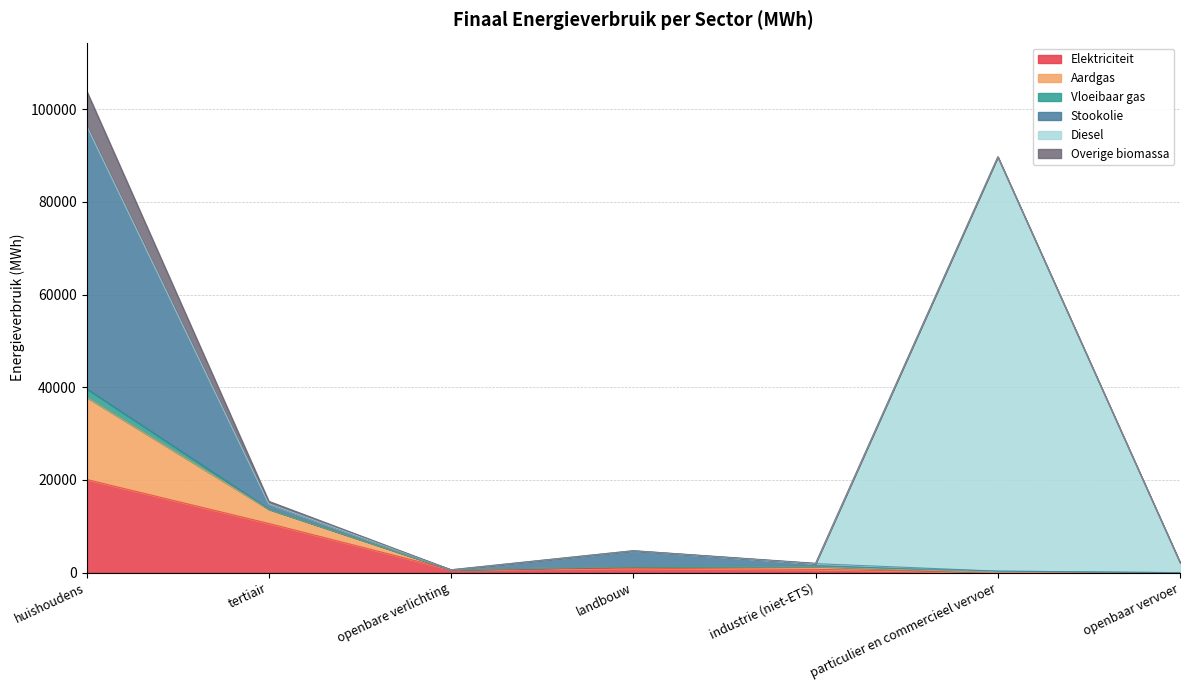

How many positive values does the Overige biomassa series have?

3